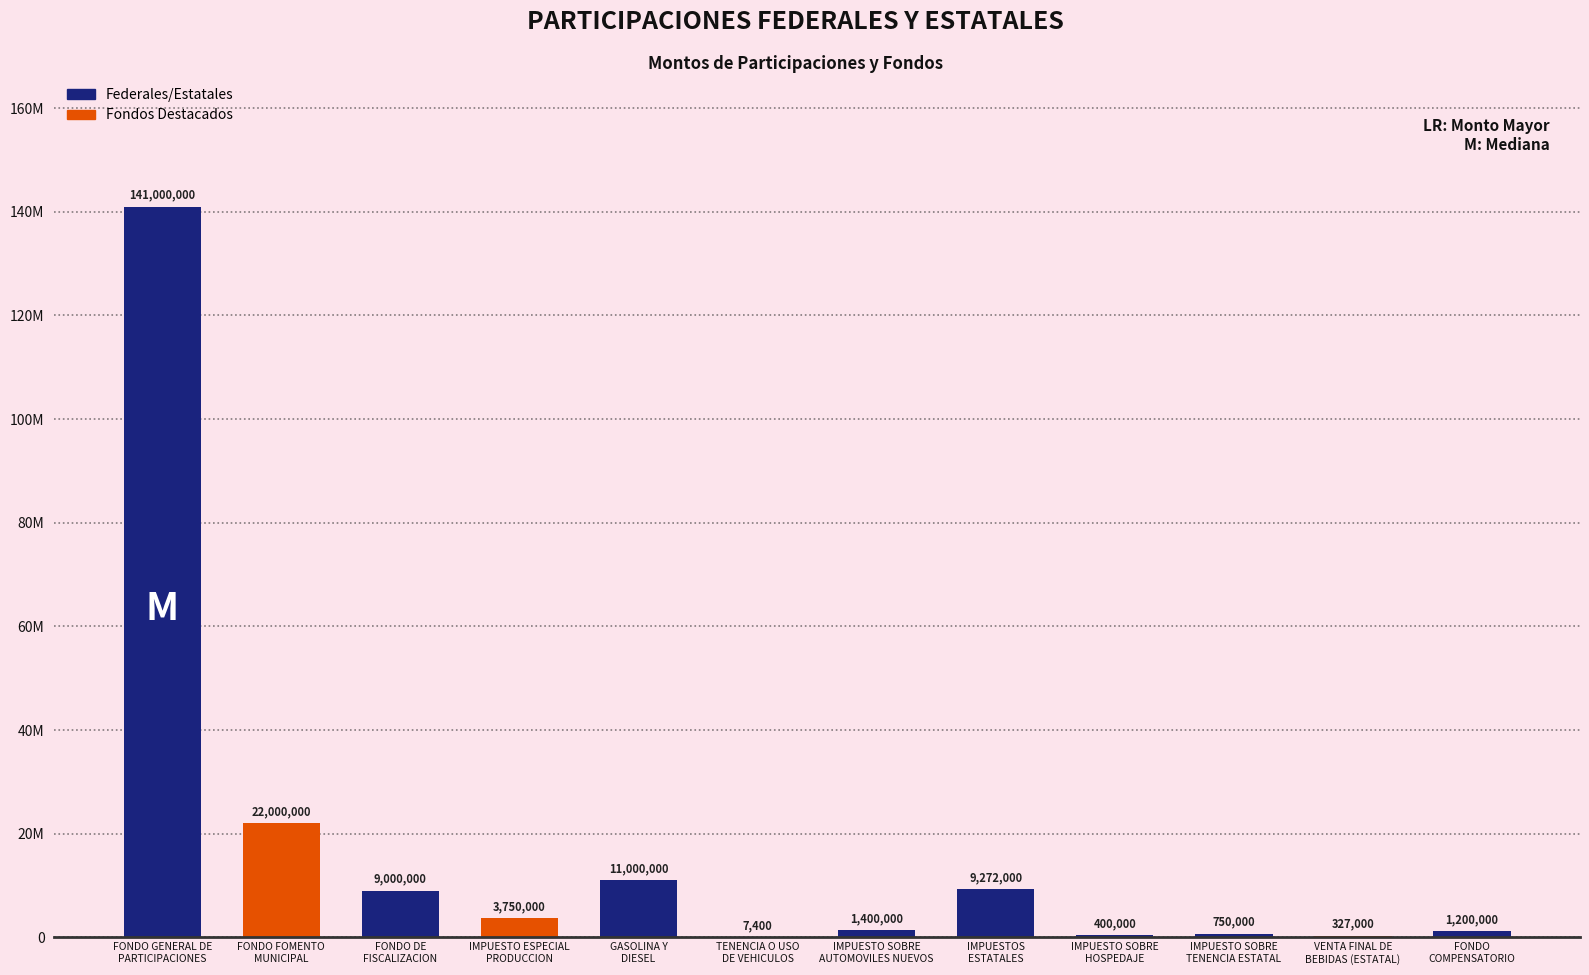

Which category has the highest value across all series?

FONDO GENERAL DE
PARTICIPACIONES